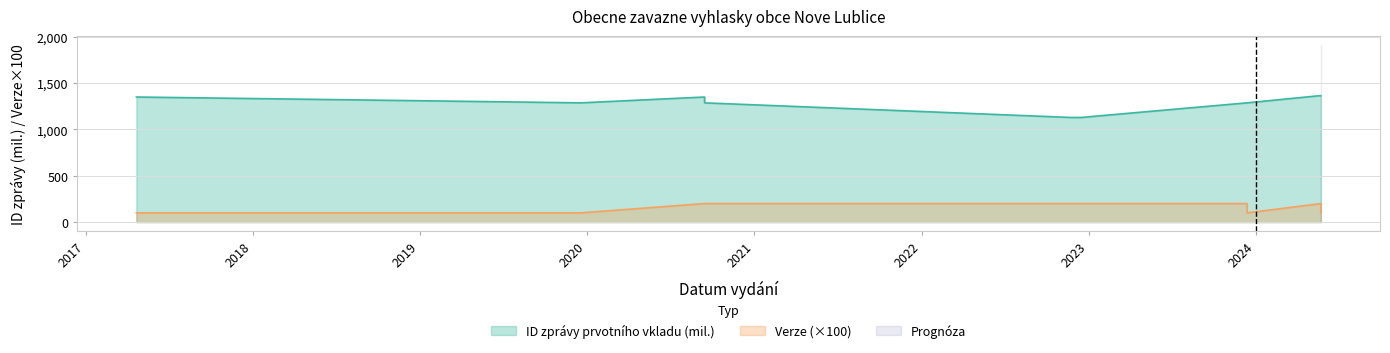

At which category does ID zpravy prvotniho vkladu reach its first local valley?

2019-12-19